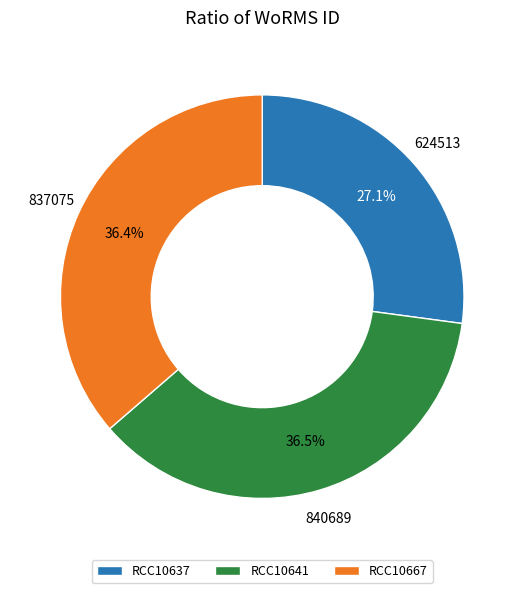

What percentage is the RCC10637 slice, to the nearest percent?

27%